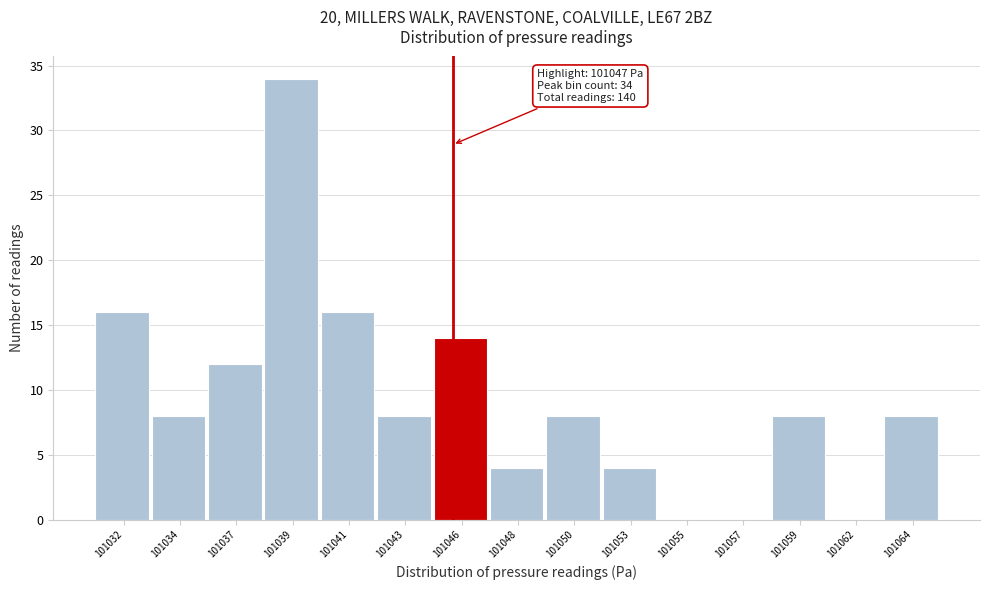

Reading left to right, list all the values displayed in this chart.

101032=16	101034=8	101037=12	101039=34	101041=16	101043=8	101046=14	101048=4	101050=8	101053=4	101055=0	101057=0	101059=8	101062=0	101064=8